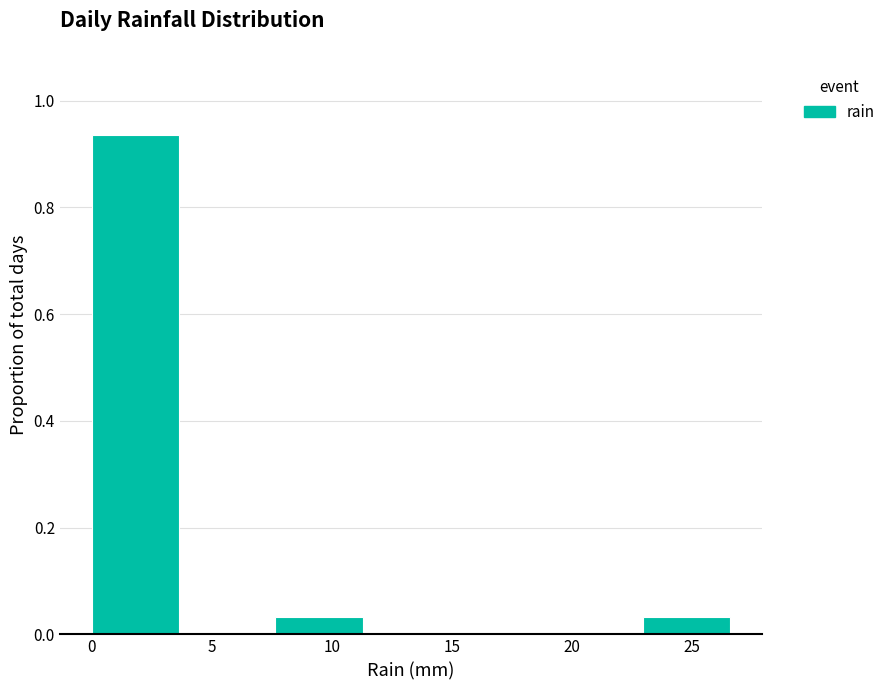

Reading left to right, list every bar in this chart as the range it spans on the x-axis followed by its height. Neither the bar edges nor the heights are printed on the chart, so give them approximately, as read against the axes.

0.0 to 4.0: 0.94
4.0 to 7.5: 0
7.5 to 11.5: 0.04
11.5 to 15.5: 0
15.5 to 19.0: 0
19.0 to 23.0: 0
23.0 to 27.0: 0.04